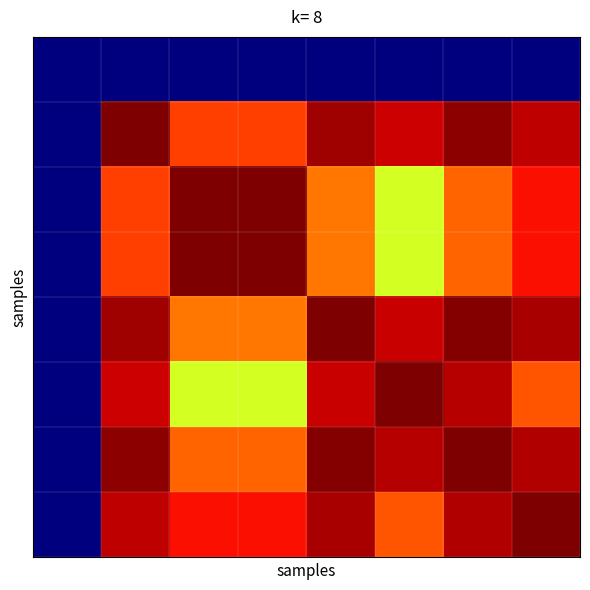

What is the maximum value shown in the chart?

1.0